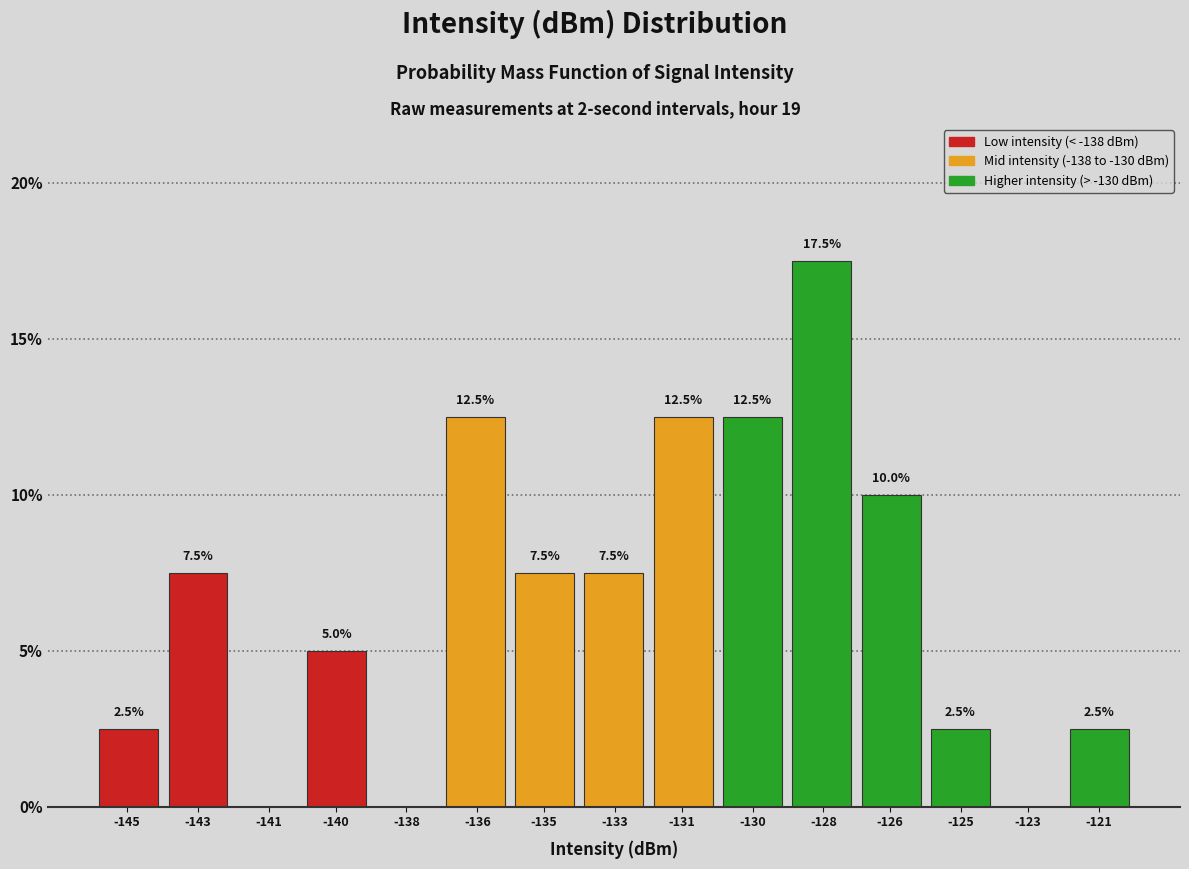

Reading left to right, list all the values displayed in this chart.

-145=2.5	-143=7.5	-141=0.0	-140=5.0	-138=0.0	-136=12.5	-135=7.5	-133=7.5	-131=12.5	-130=12.5	-128=17.5	-126=10.0	-125=2.5	-123=0.0	-121=2.5